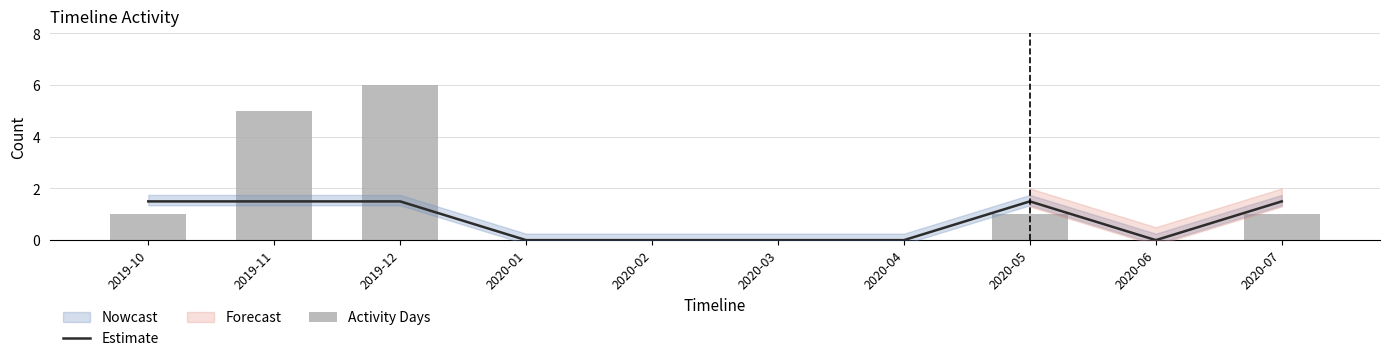

What is the sum of the Activity Days values at 2020-07 and 2019-11?

6.0